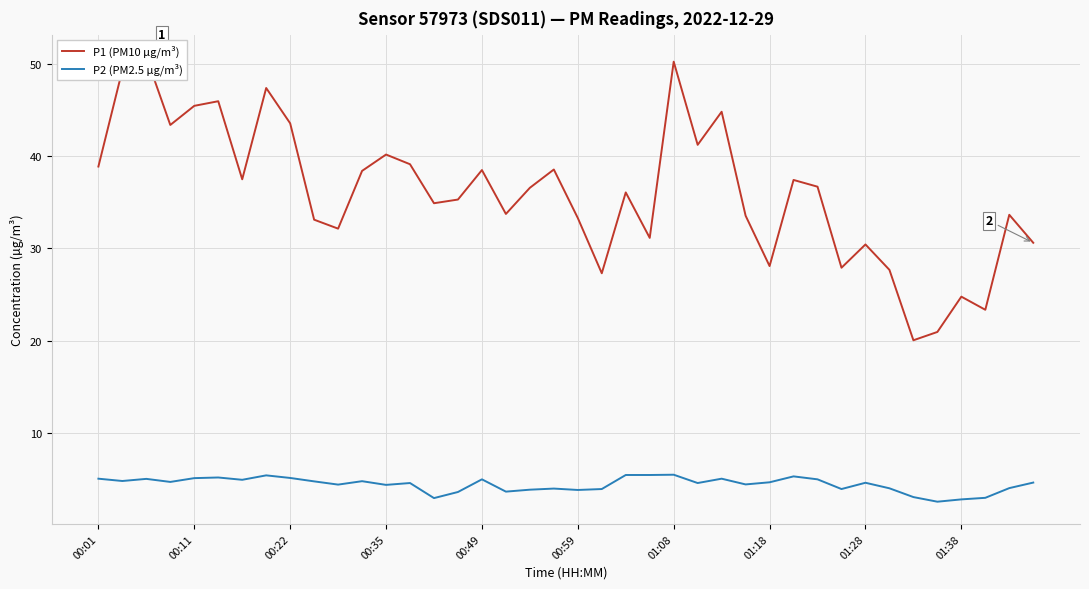

What are all the series names shown in the legend?

P1 (PM10 µg/m³), P2 (PM2.5 µg/m³)